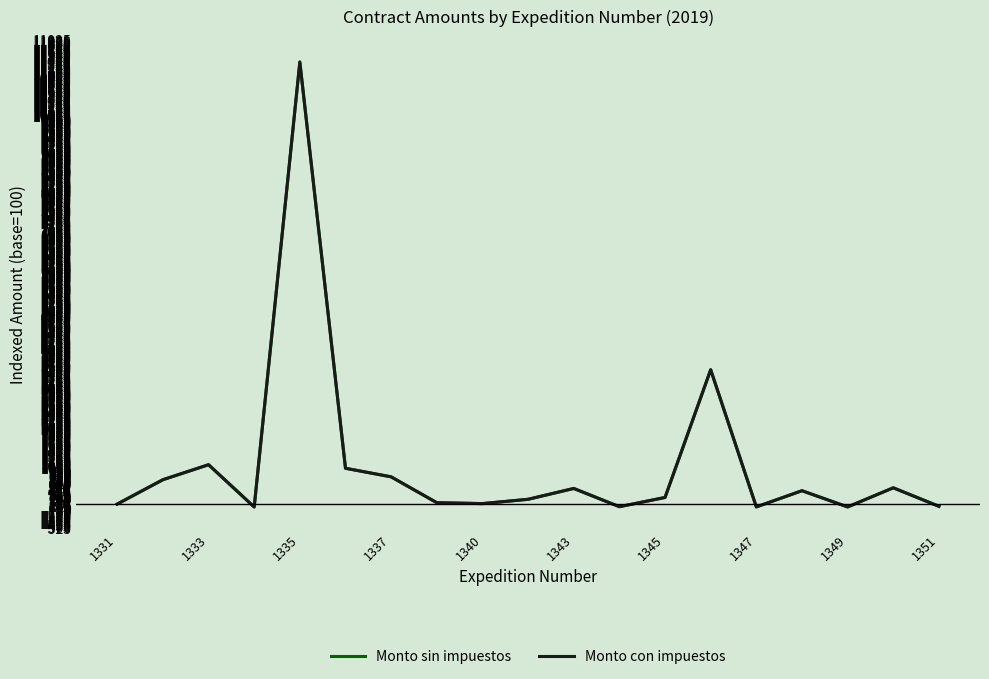

What is the maximum value for Monto con impuestos?

11378.2